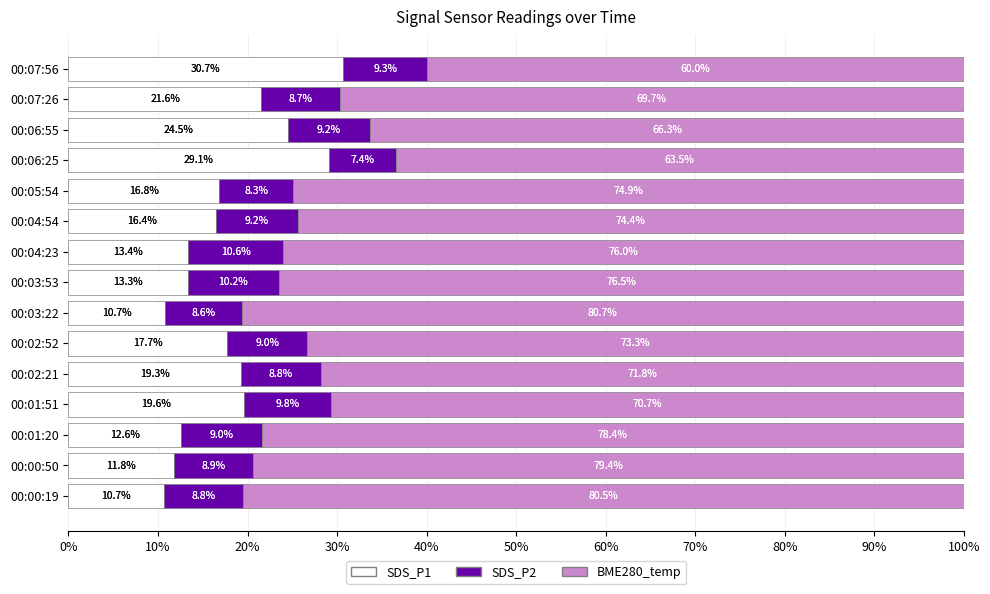

What is the difference between the maximum and minimum values in the SDS_P1 series?

20.0